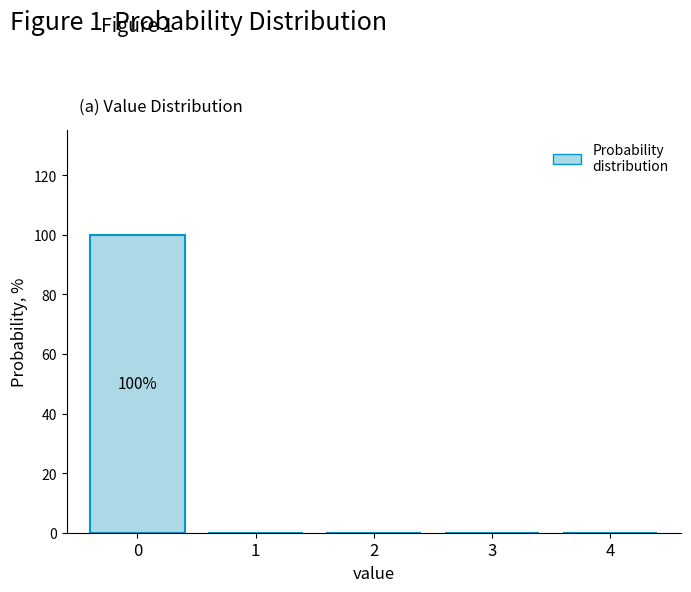

Over which range of the x-axis is the bar tallest?

-0.5 to 0.5